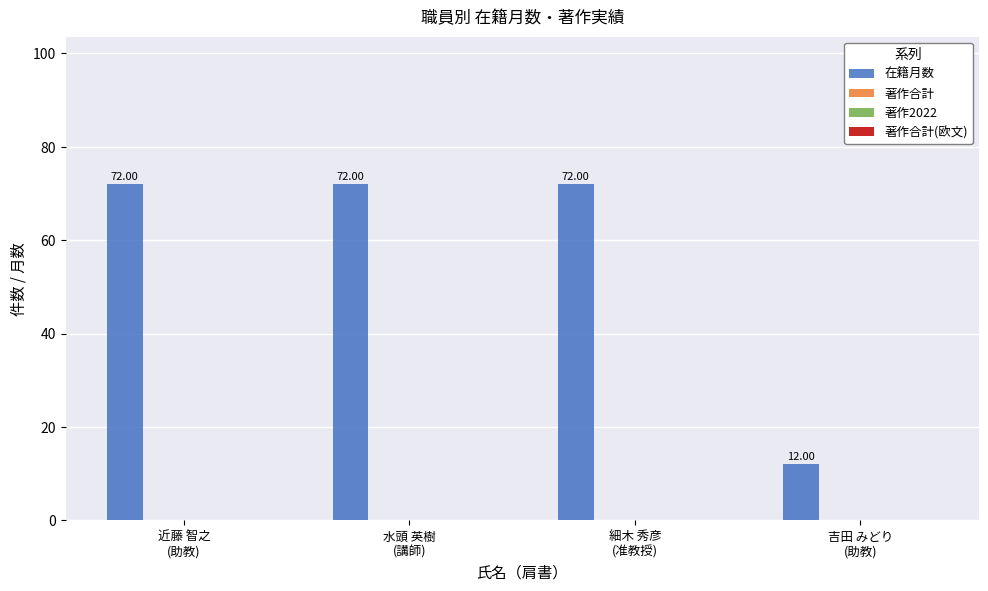

What is the difference between the maximum and minimum values?

60